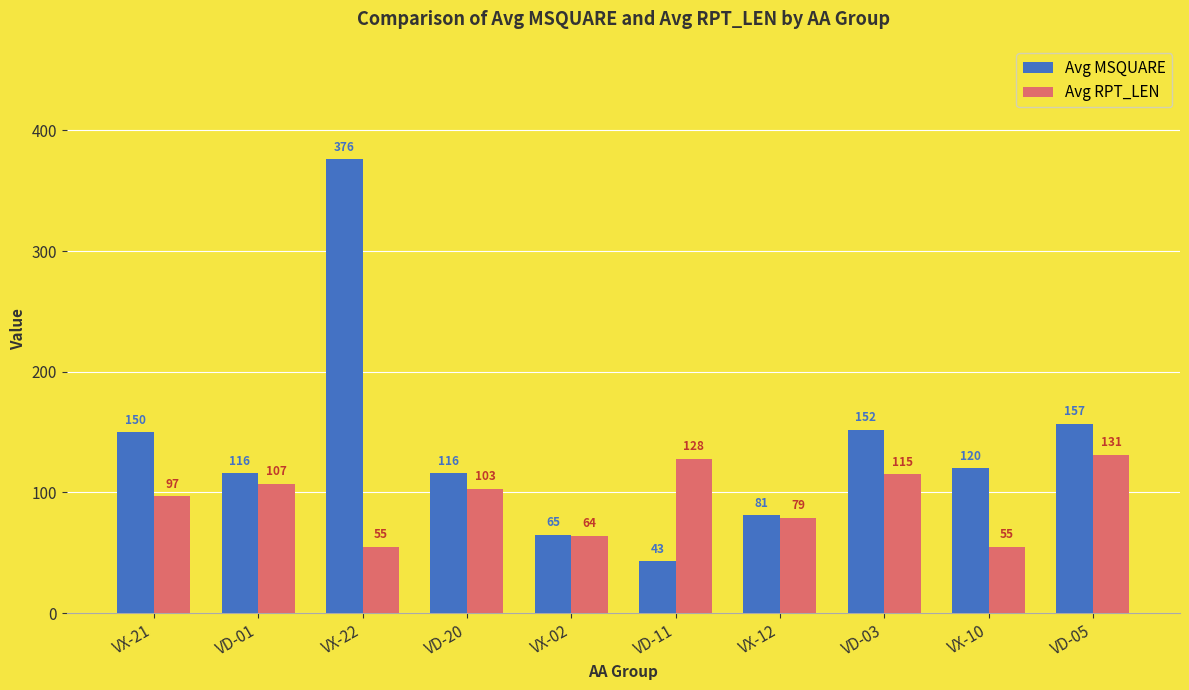

Reading left to right, extract all data points from this chart.

Avg MSQUARE: 150	116	376	116	65	43	81	152	120	157
Avg RPT_LEN: 97	107	55	103	64	128	79	115	55	131